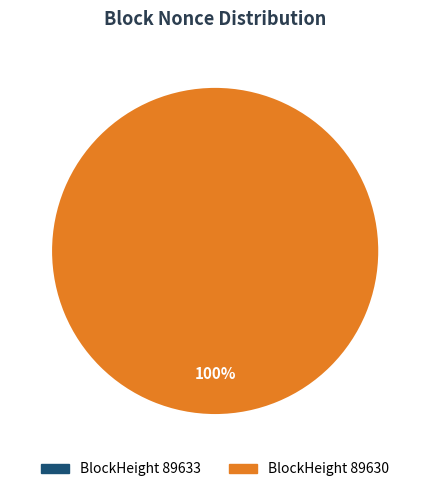

Rank the categories by value from lowest to highest.

89633, 89630